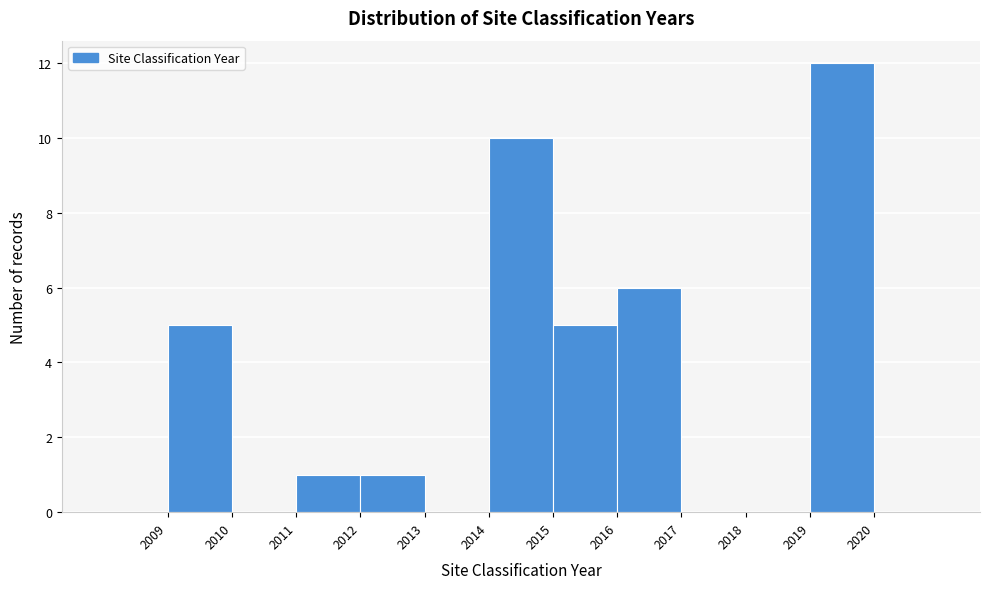

What is the height of the bar covering 2014 to 2015 on the x-axis? The values are not printed on the chart, so give them approximately, as read against the axis.

10